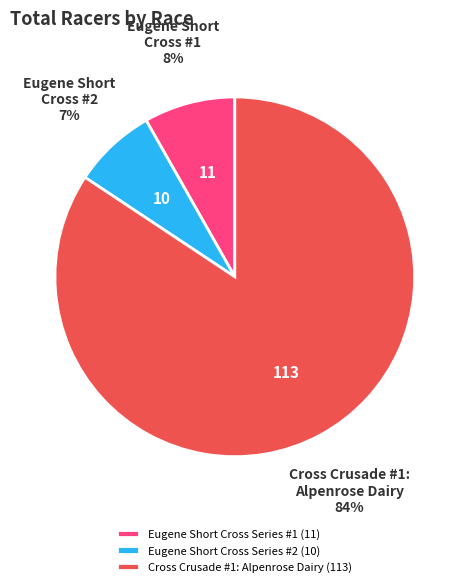

To the nearest percent, what is the average slice percentage?

33%